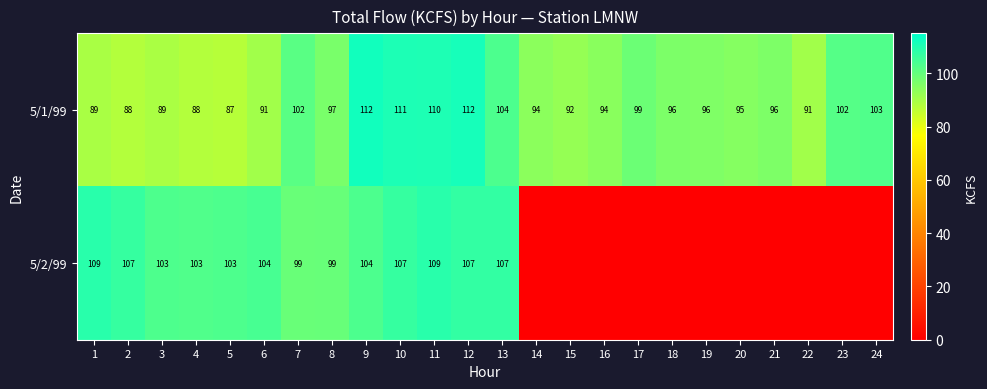

Is the value of 5/1/99 at 5 greater than the value of 5/2/99 at 5?

No